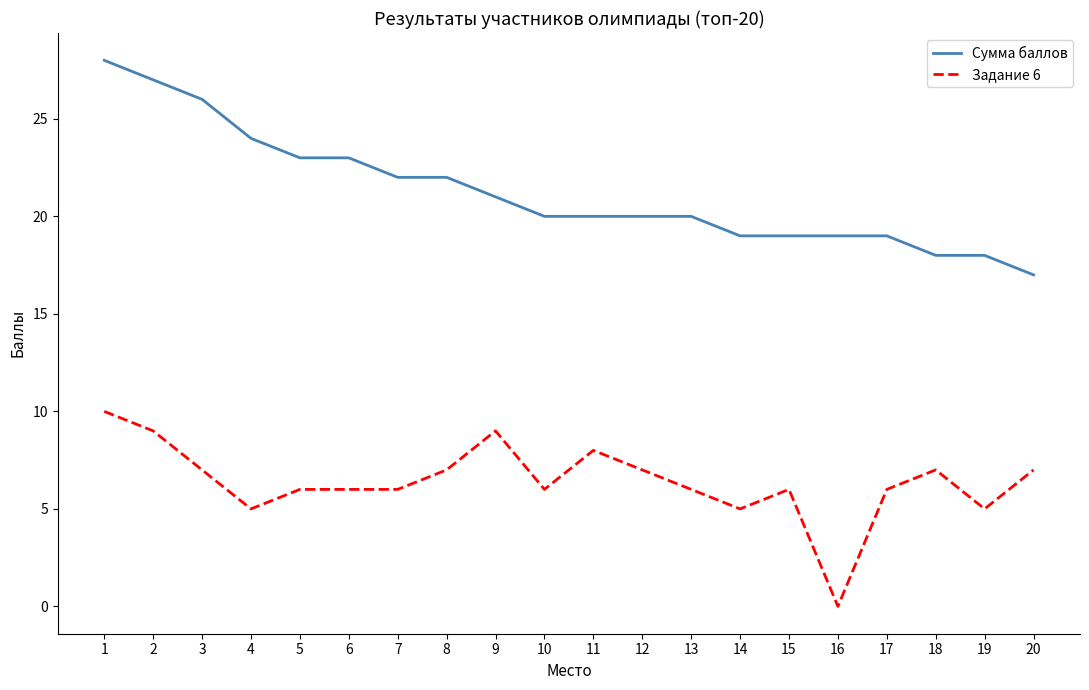

Which category has the lowest value in the Сумма баллов series?

20